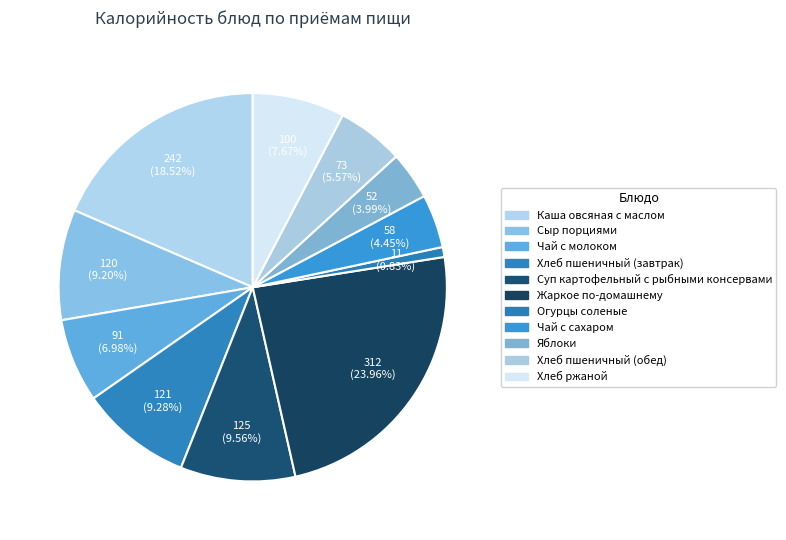

How many slices are in this pie chart?

11